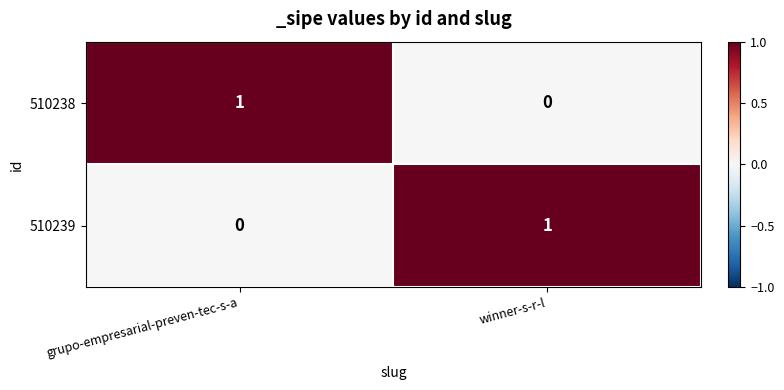

Is the value of 510239 at winner-s-r-l greater than the value of 510238 at winner-s-r-l?

Yes